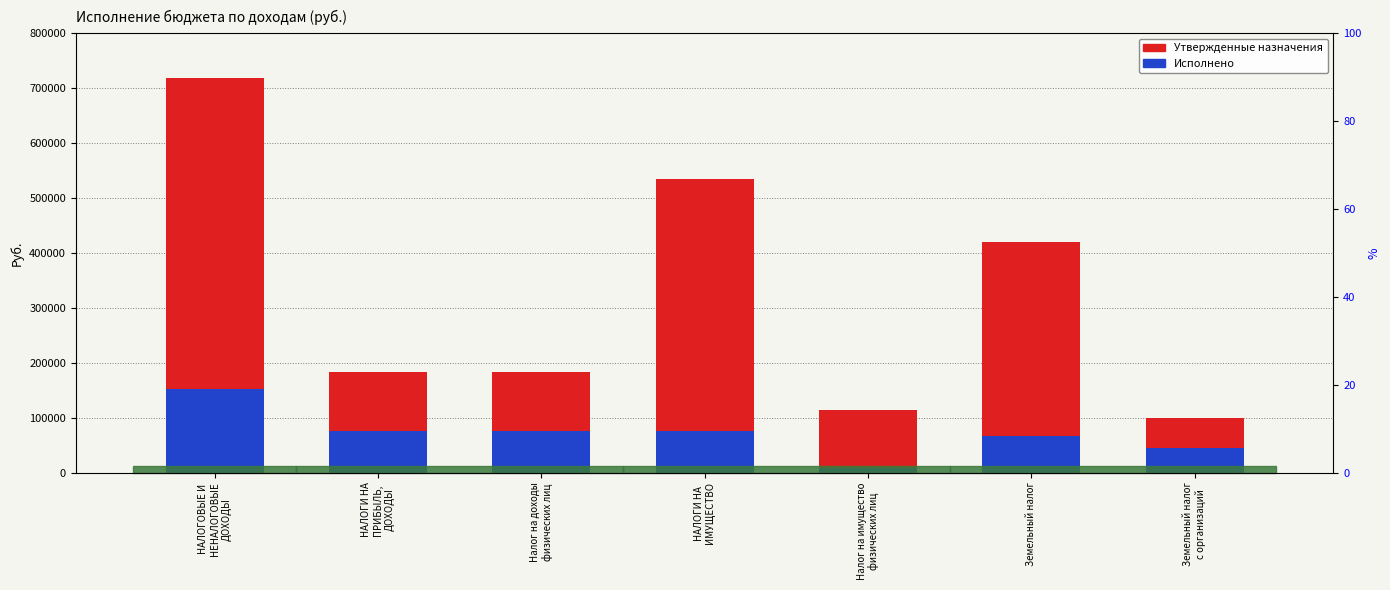

Between Налог на доходы
физических лиц and Земельный налог
с организаций, which is larger?

Налог на доходы
физических лиц